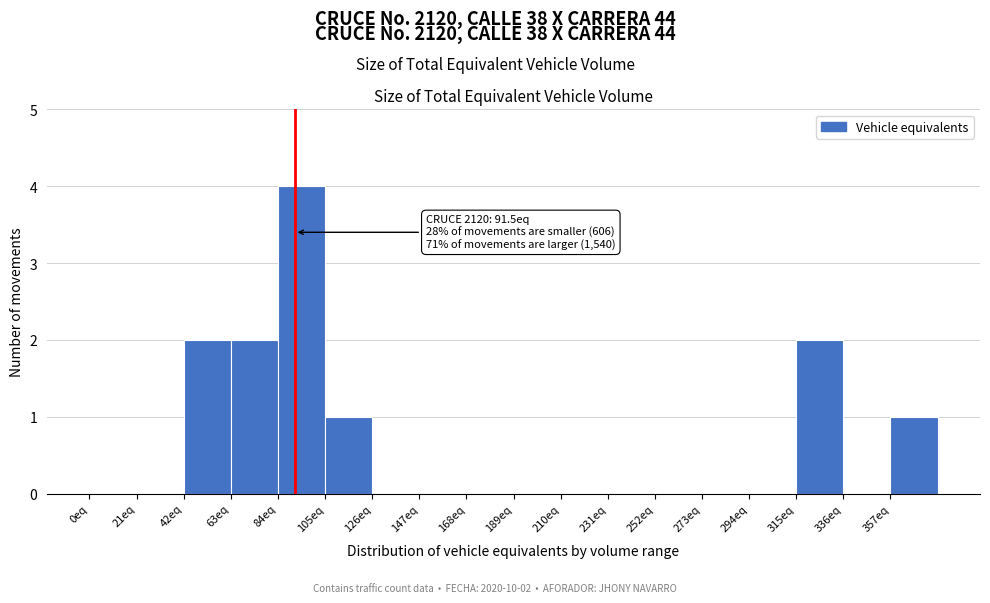

Which range on the x-axis has the tallest bar?

84 to 105